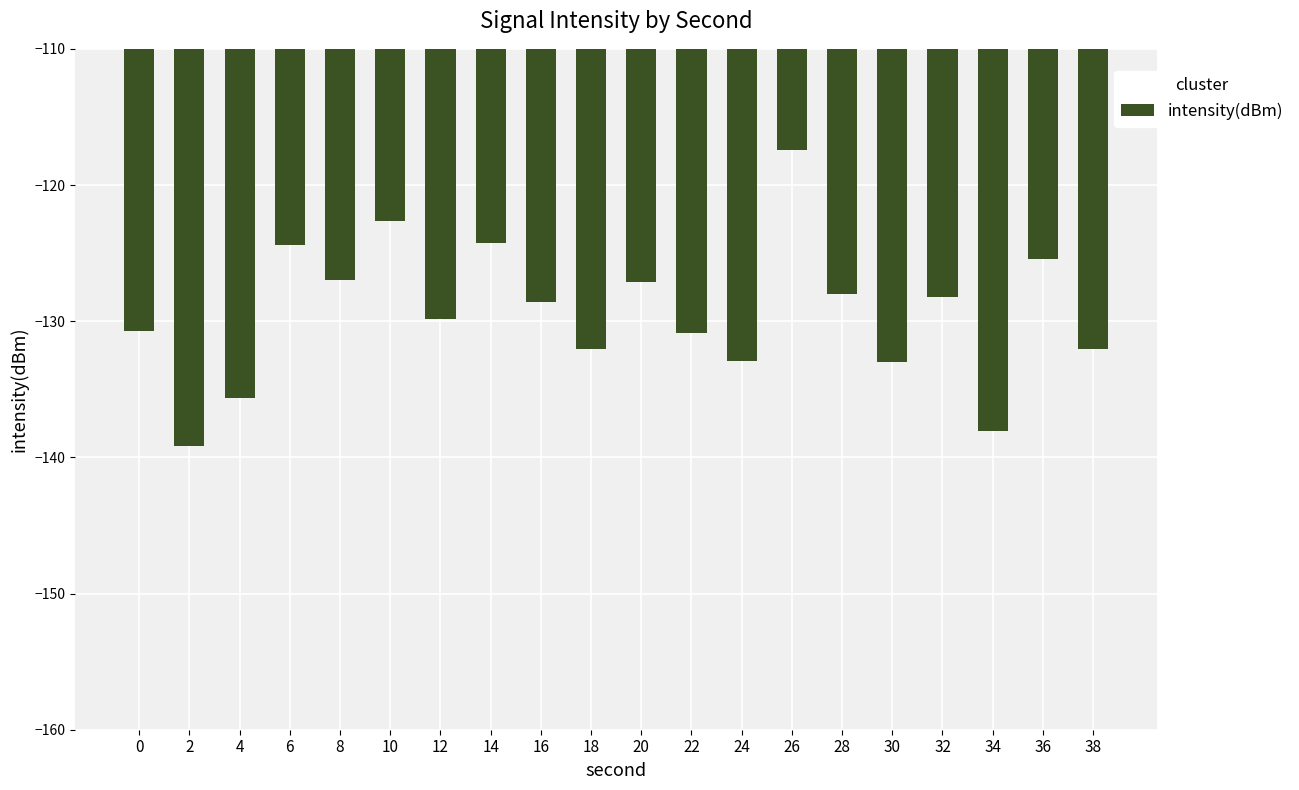

Which category has the highest value across all series?

26